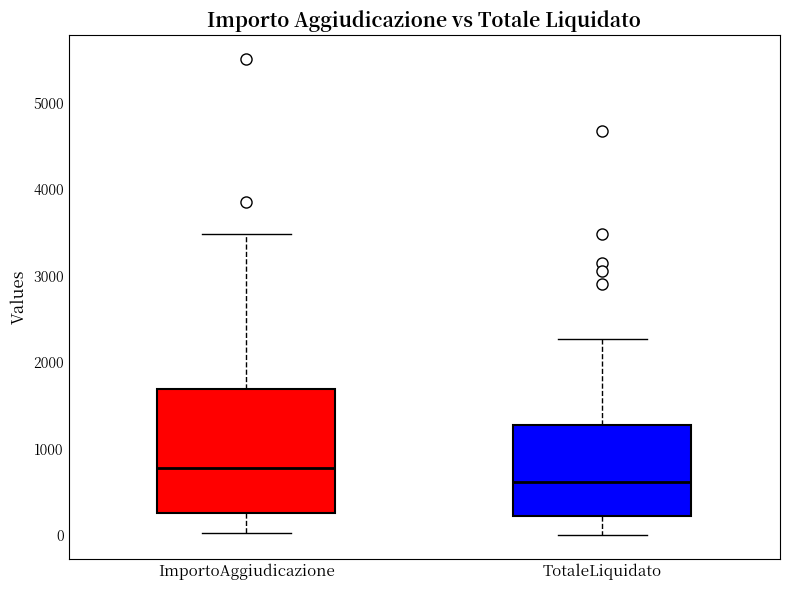

How many interior local peaks does the ImportoAggiudicazione series have?

11